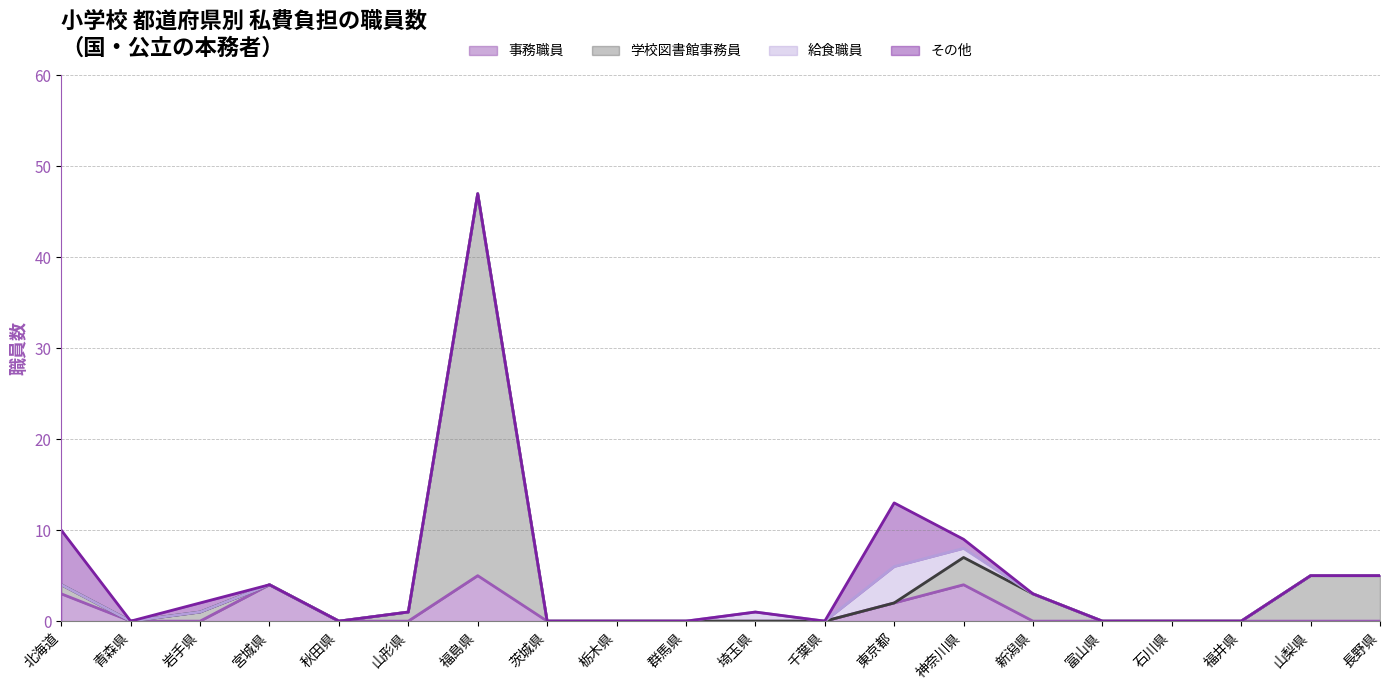

What is the sum of all 事務職員 values?

18